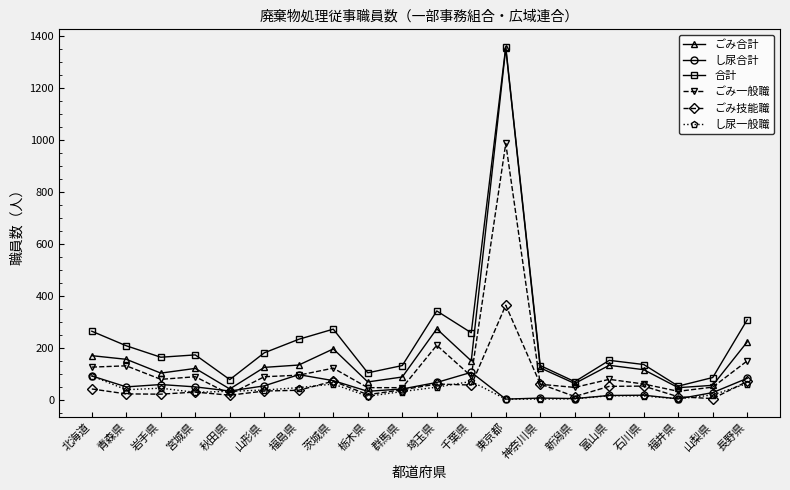

At which category does the chart reach its peak across all series?

東京都